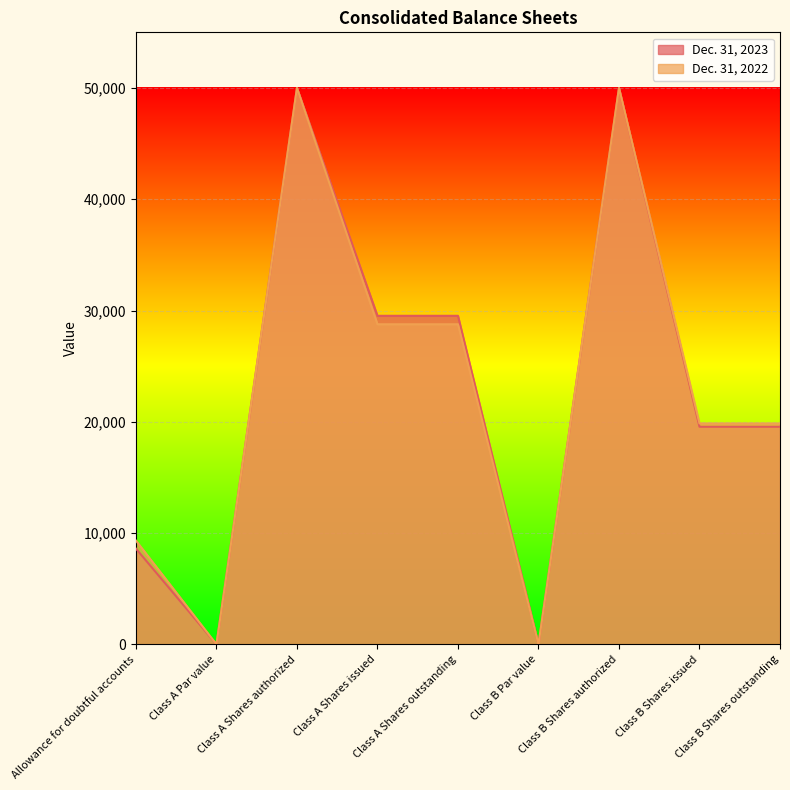

Reading left to right, transcribe all the data shown in this chart.

Dec. 31, 2023: Allowance for doubtful accounts=8599	Class A Par value=1	Class A Shares authorized=50000	Class A Shares issued=29525	Class A Shares outstanding=29525	Class B Par value=1	Class B Shares authorized=50000	Class B Shares issued=19555	Class B Shares outstanding=19555
Dec. 31, 2022: Allowance for doubtful accounts=9322	Class A Par value=1	Class A Shares authorized=50000	Class A Shares issued=28764	Class A Shares outstanding=28764	Class B Par value=1	Class B Shares authorized=50000	Class B Shares issued=19848	Class B Shares outstanding=19848